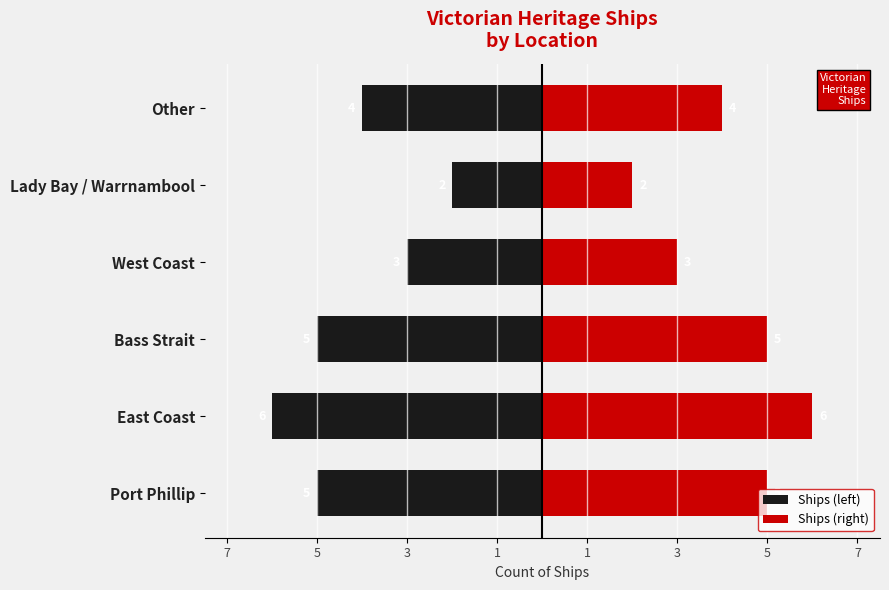

Is the value of Ships (right) at Other greater than the value of Ships (left) at Lady Bay / Warrnambool?

Yes